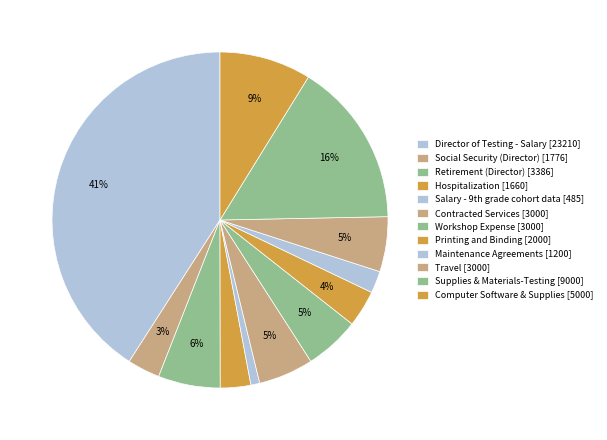

To the nearest percent, what is the average slice percentage?

8%